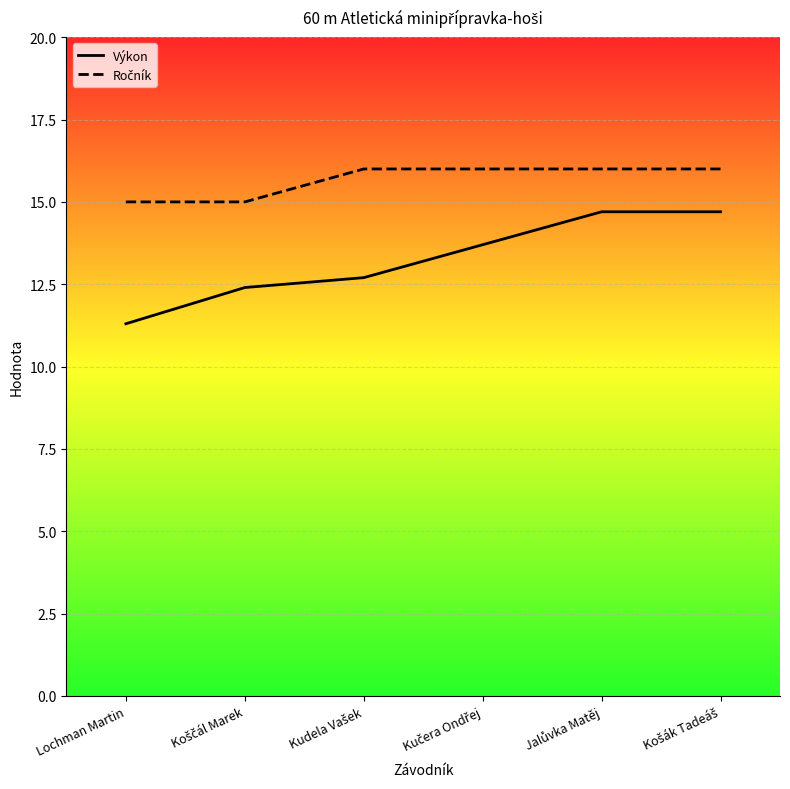

At how many categories does at least one series exceed 12?

6